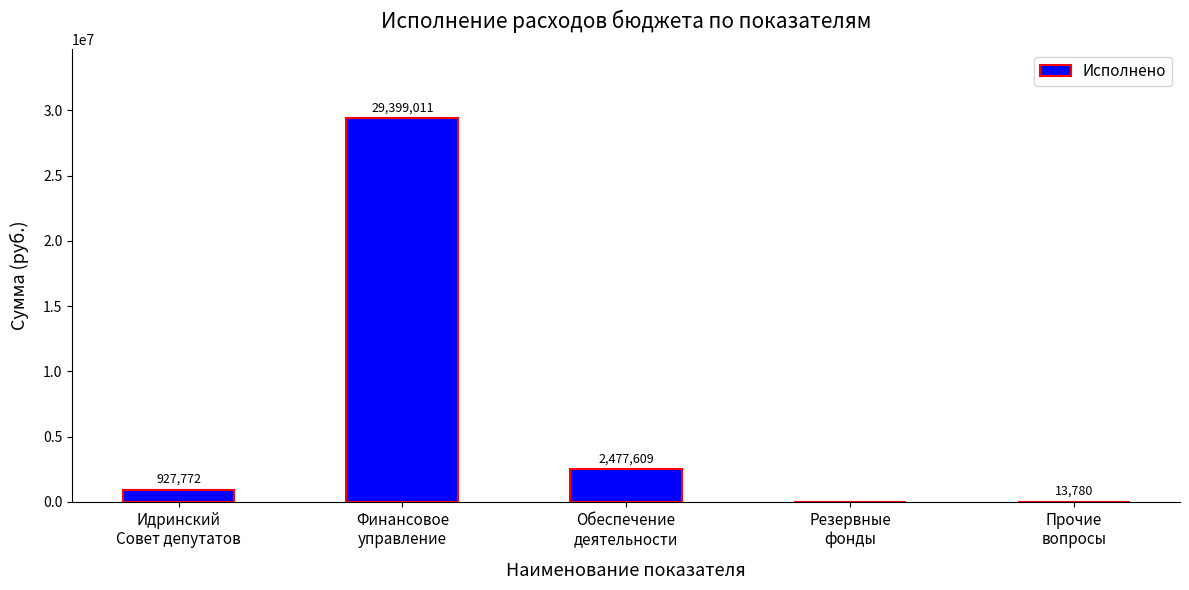

Which label corresponds to the largest value in the chart?

Финансовое
управление